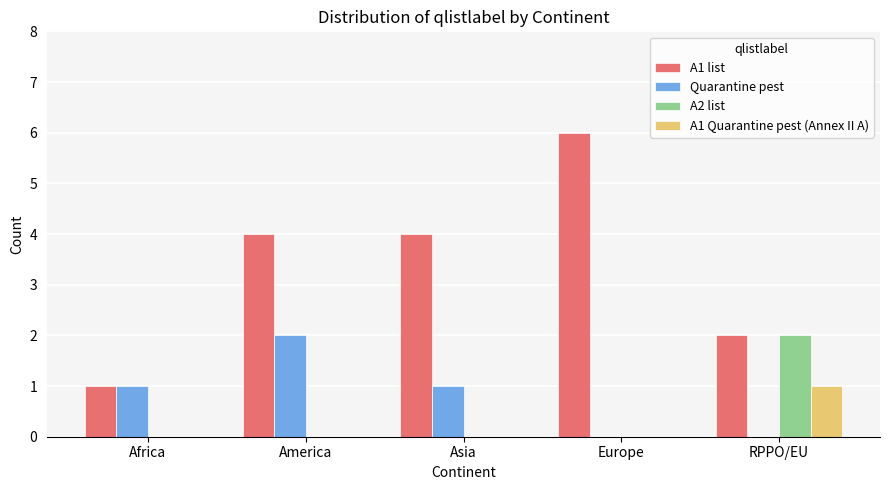

What is the maximum value shown in the chart?

6